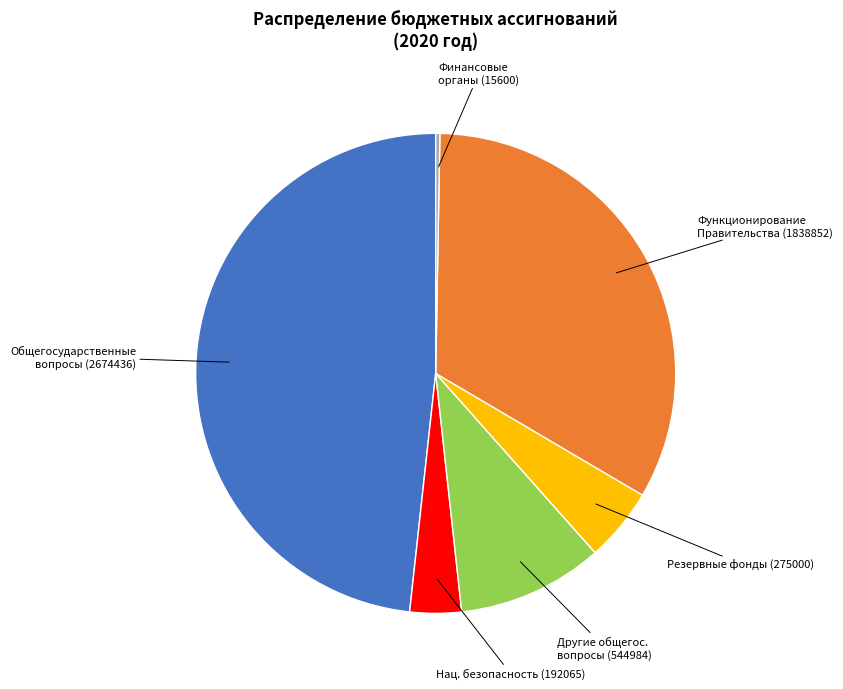

Is there a majority slice in this chart?

No